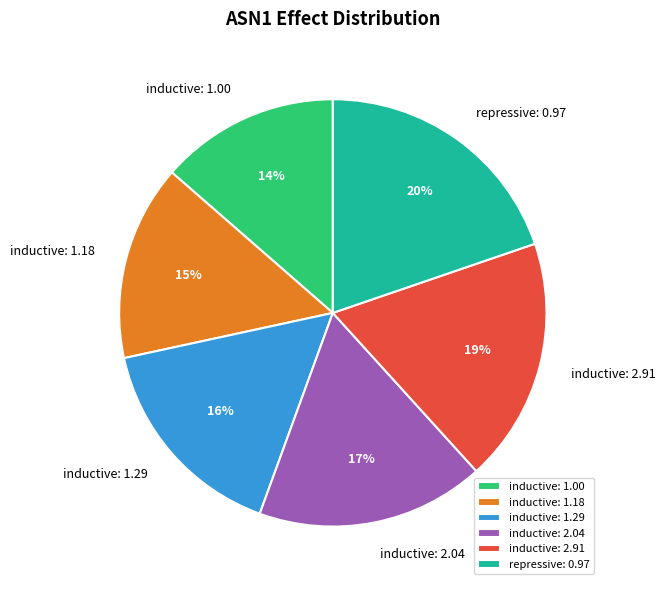

To the nearest percent, what percentage of the pie is inductive: 1.18?

15%